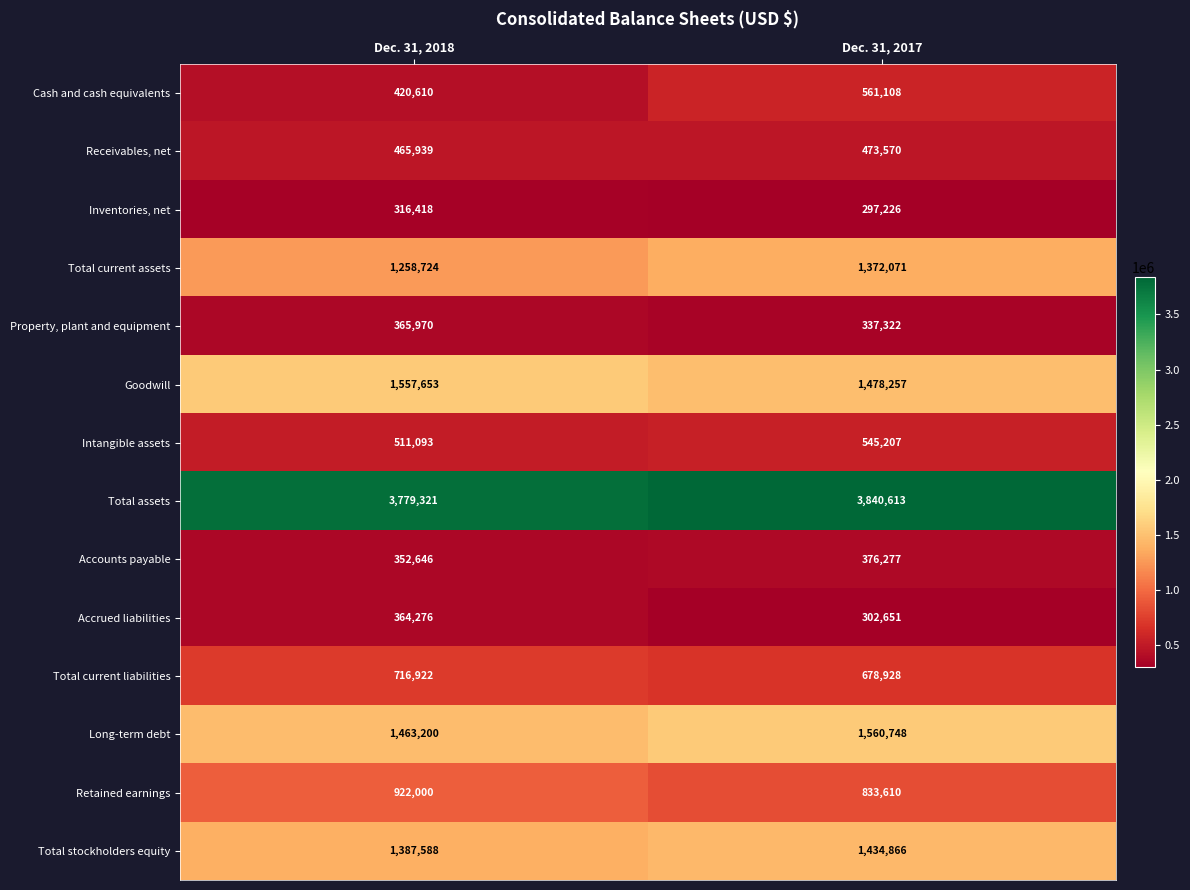

The value of Intangible assets at Dec. 31, 2017 is 545207. True or false?

True